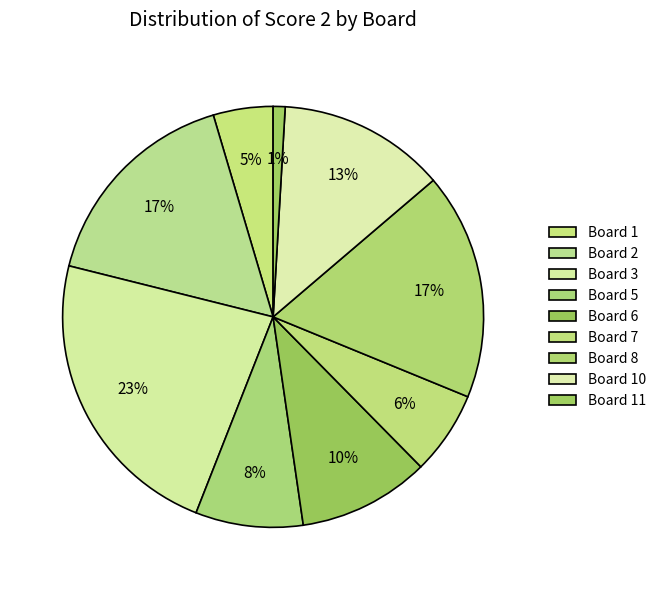

What percentage is the Board 10 slice, to the nearest percent?

13%